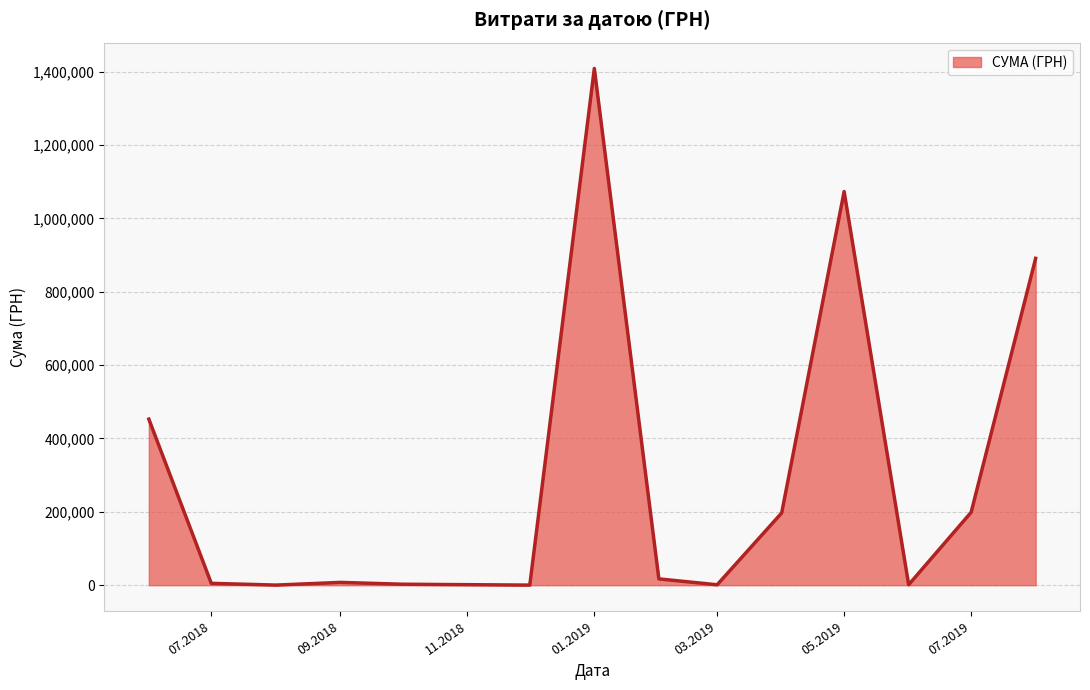

What is the maximum value shown in the chart?

1408844.8